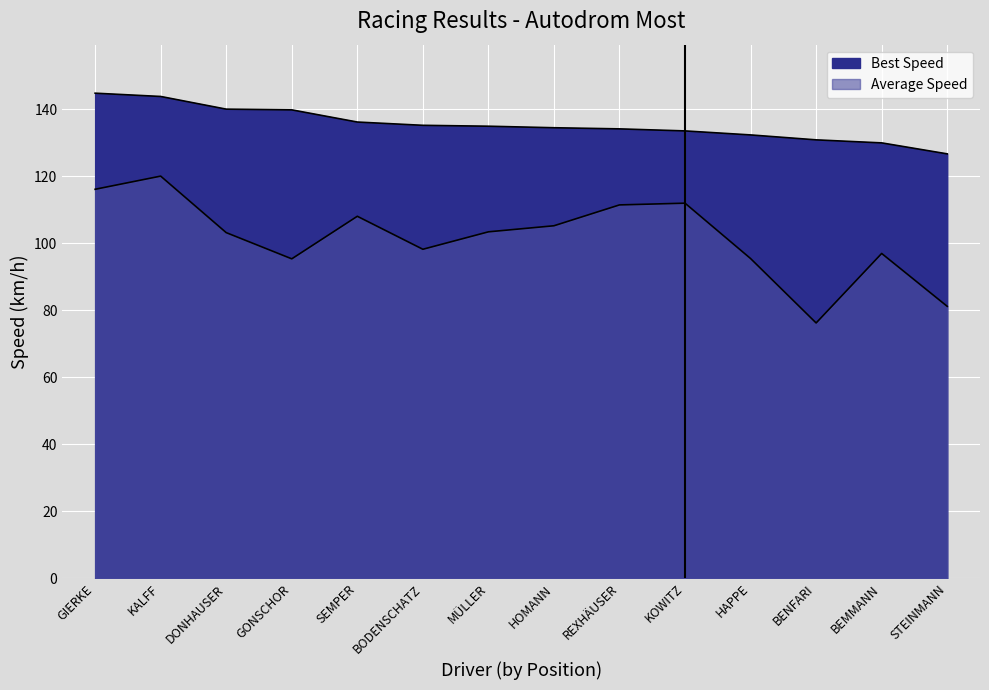

Which category has the lowest value in the Average Speed series?

BENFARI